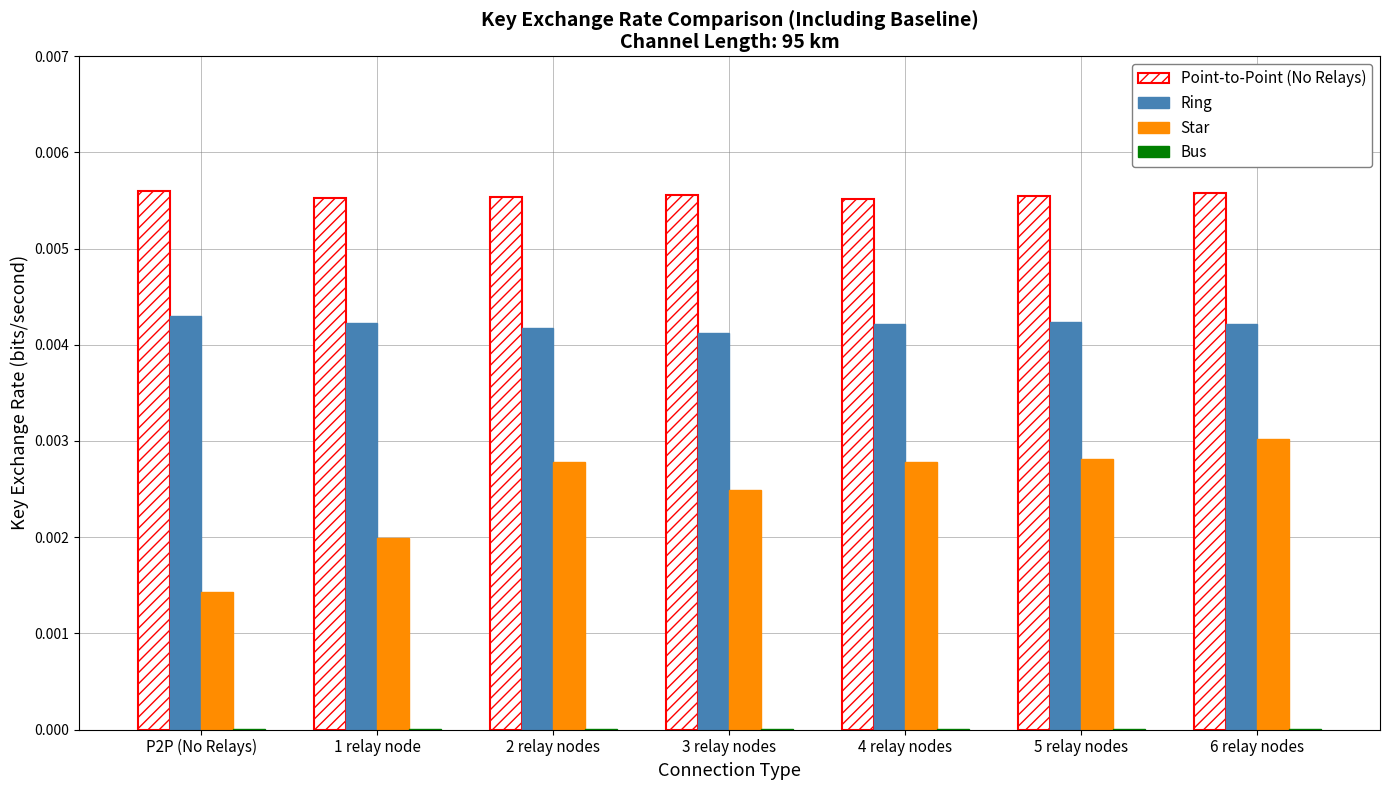

Is the value of Point-to-Point (No Relays) at 5 relay nodes greater than the value of Ring at 1 relay node?

Yes